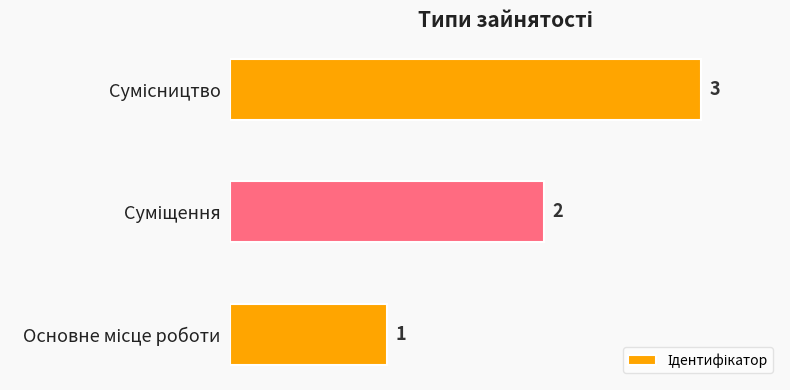

How many values are between 1 and 3?

3